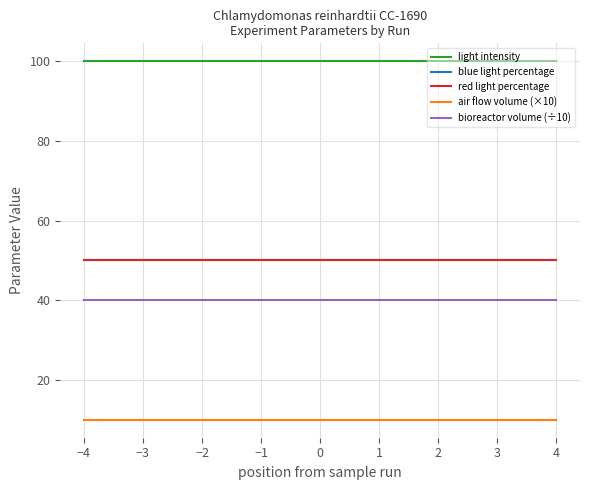

What is the minimum value shown in the chart?

10